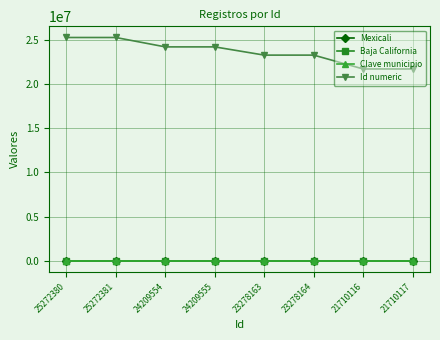

What is the sum of the Id numeric values at 21710117 and 24209554?

45919671